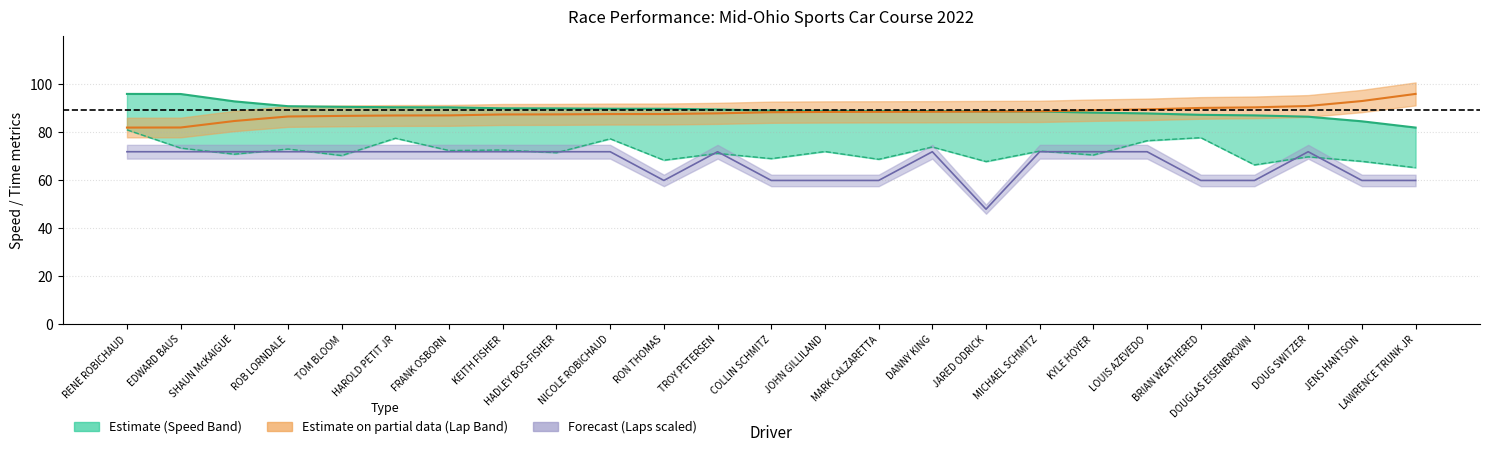

True or false: Best Speed has a value of 89.8 at RON THOMAS.

True